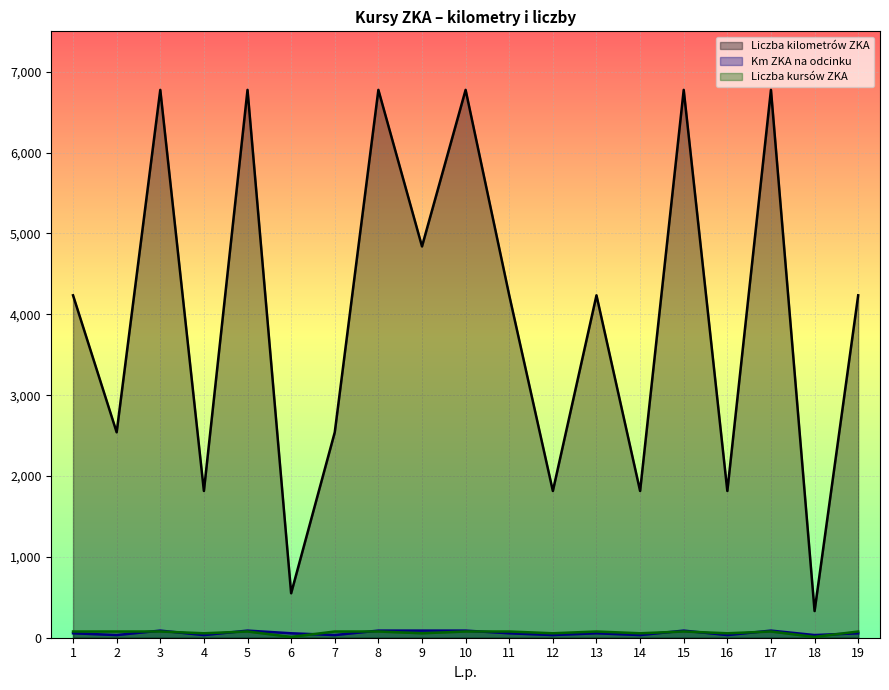

Does the chart display data point markers on the line(s)?

No